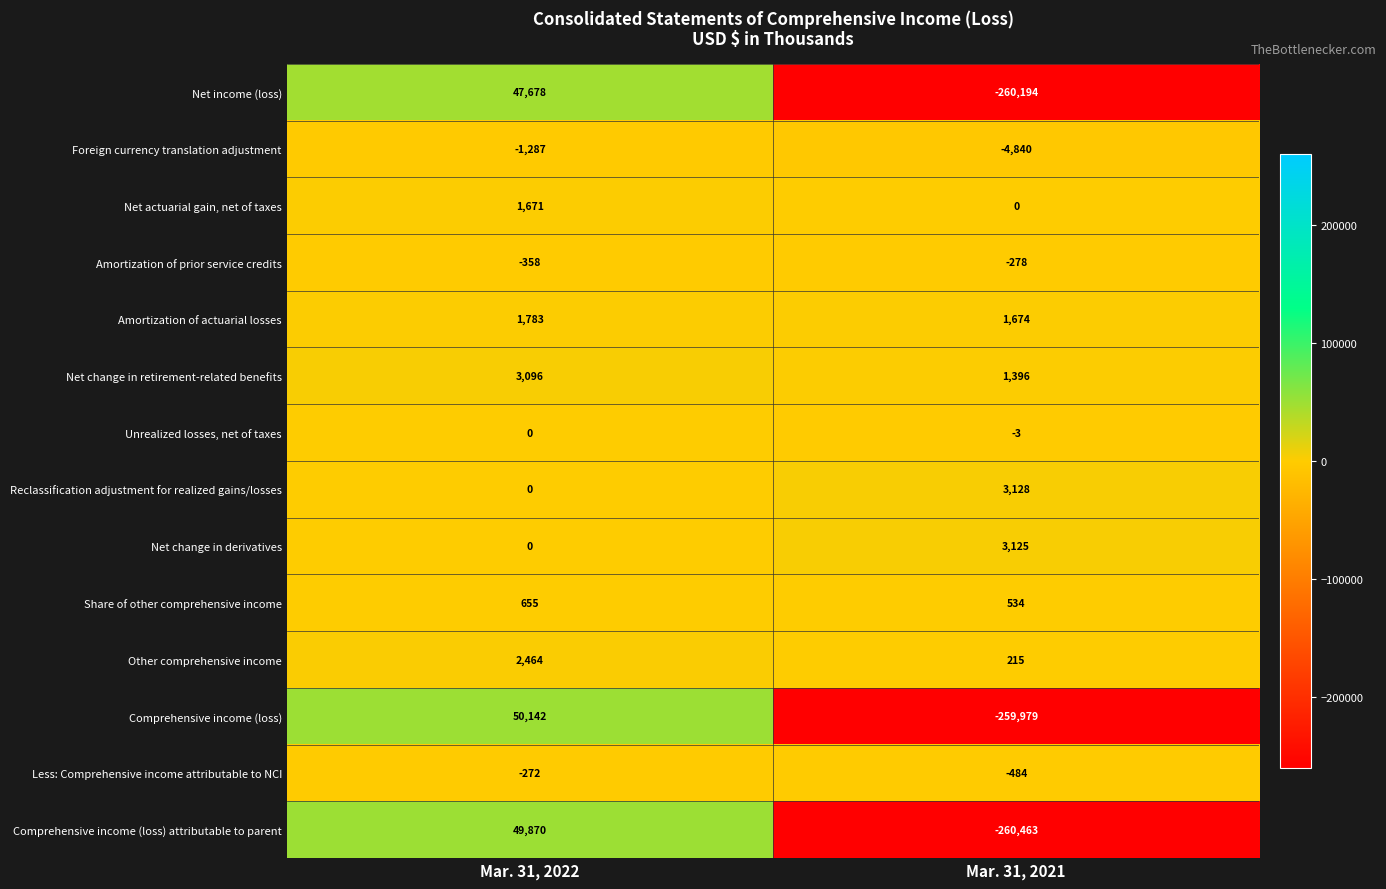

The Unrealized losses, net of taxes series shows 1 at Mar. 31, 2022. True or false?

False